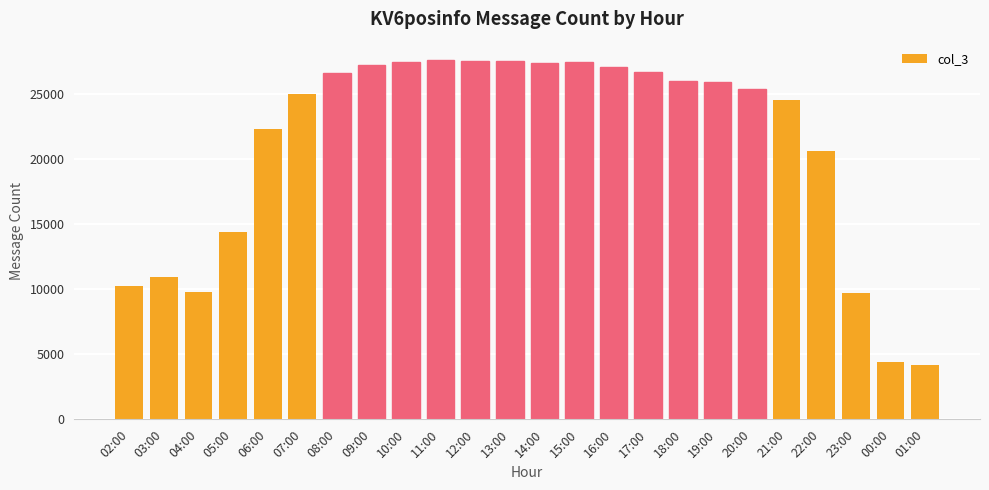

How many bars are there in total?

24